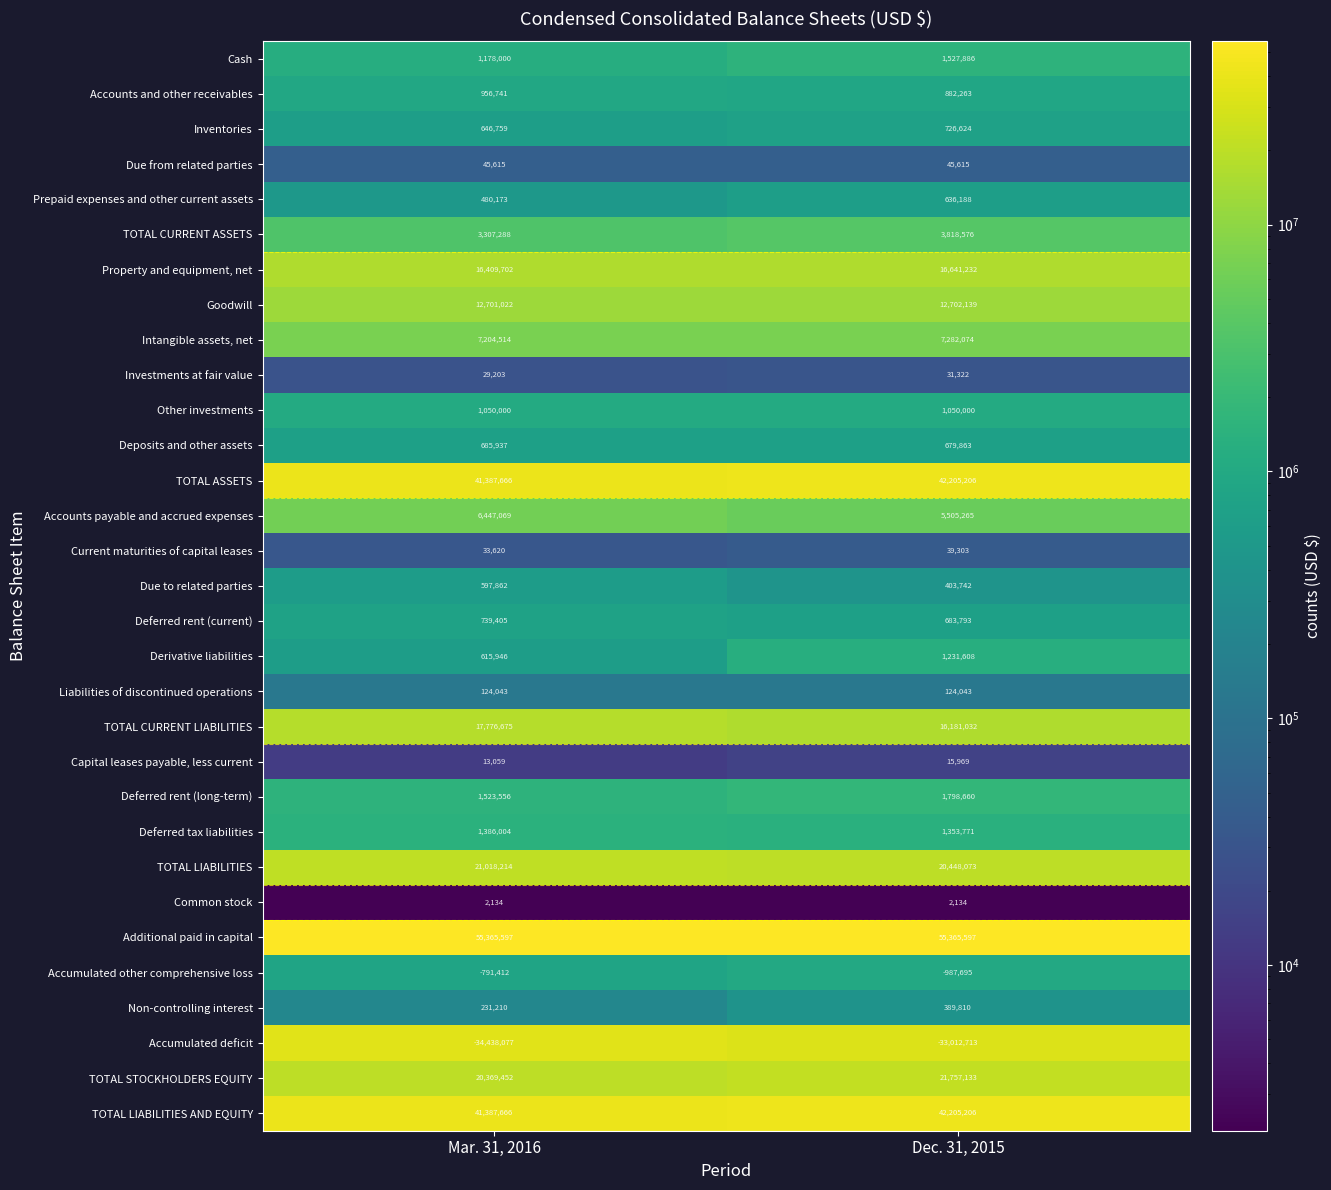

Which series changed the most between Mar. 31, 2016 and Dec. 31, 2015?

TOTAL CURRENT LIABILITIES